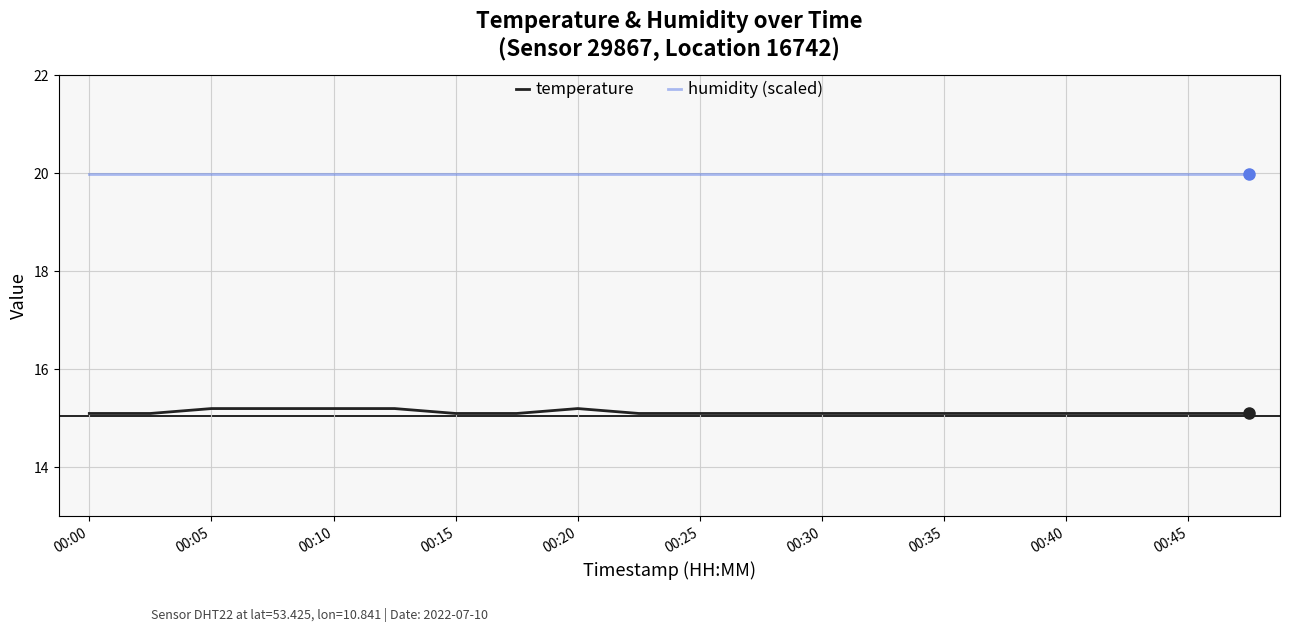

At how many categories does at least one series exceed 16?

20